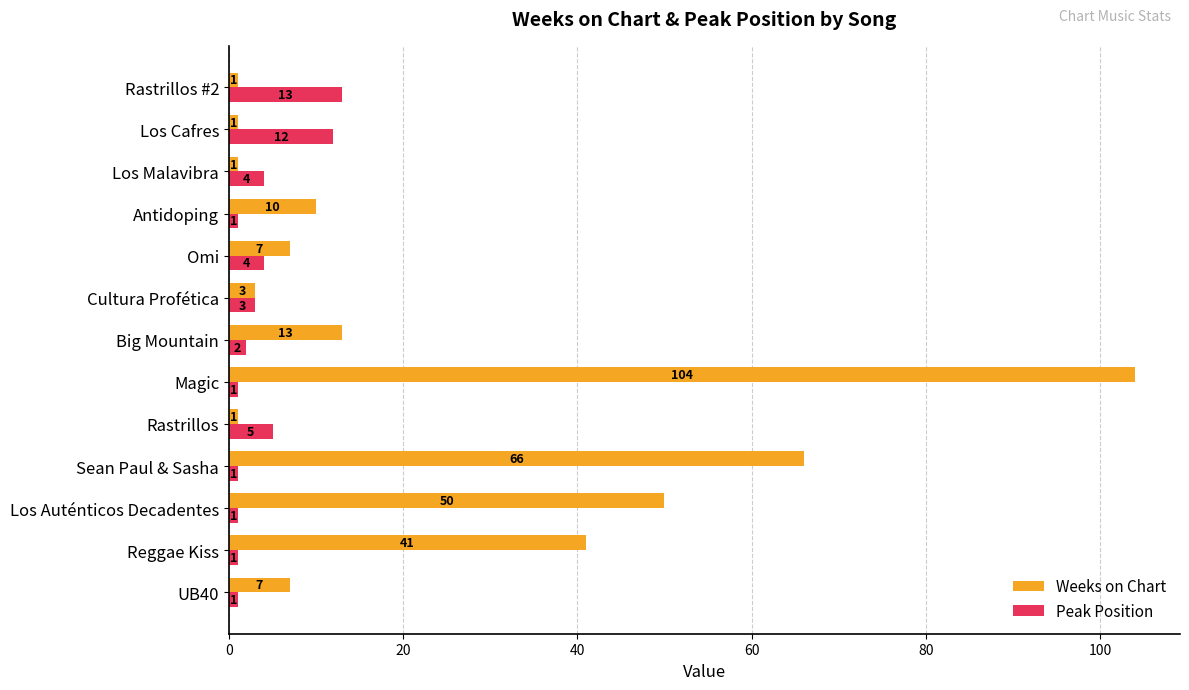

How many distinct data groups are displayed?

2